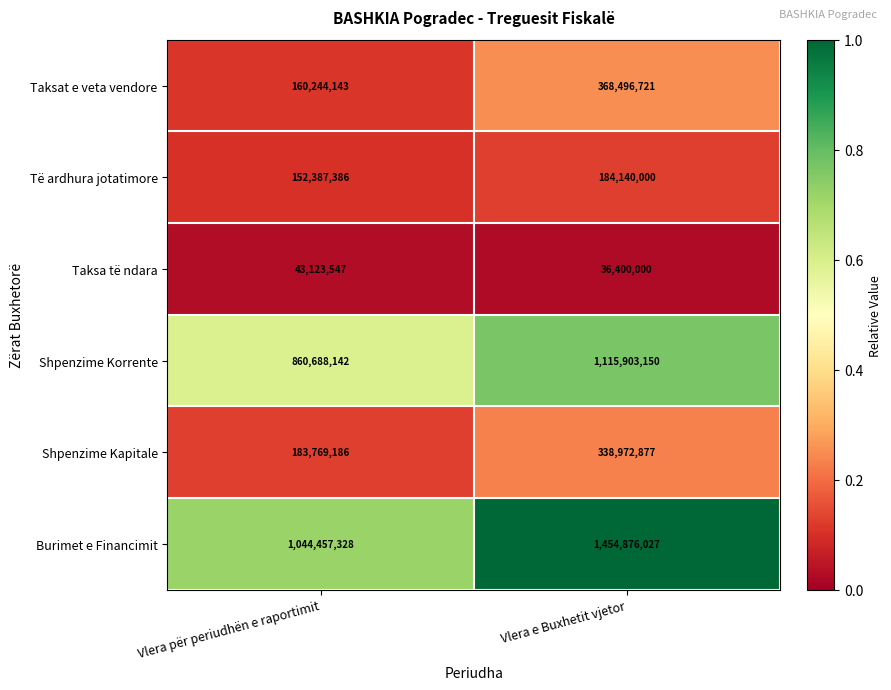

List the series in order of their peak value, highest first.

Burimet e Financimit, Shpenzime Korrente, Taksat e veta vendore, Shpenzime Kapitale, Të ardhura jotatimore, Taksa të ndara